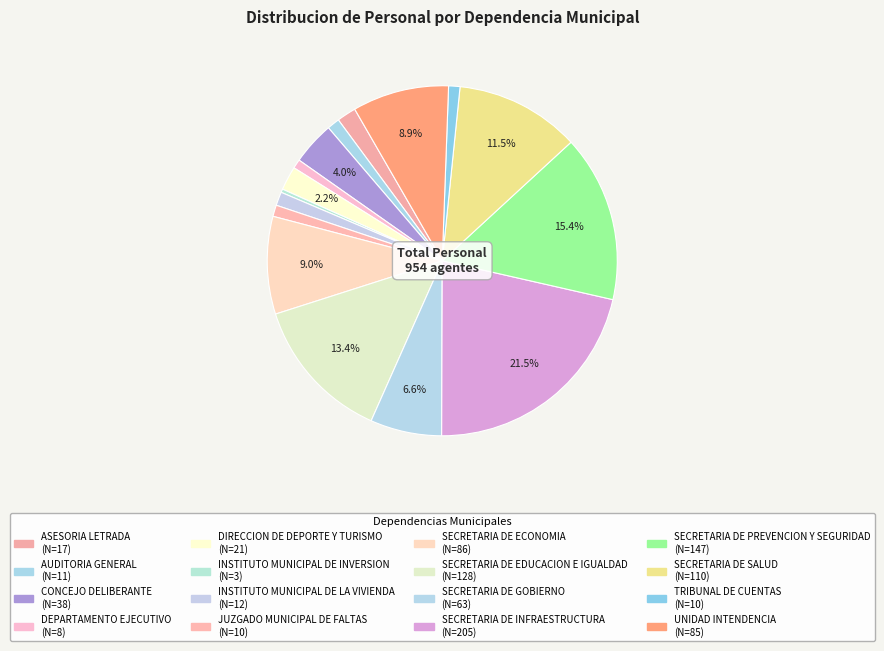

Does SECRETARIA DE EDUCACION E IGUALDAD represent more than half of the total?

No